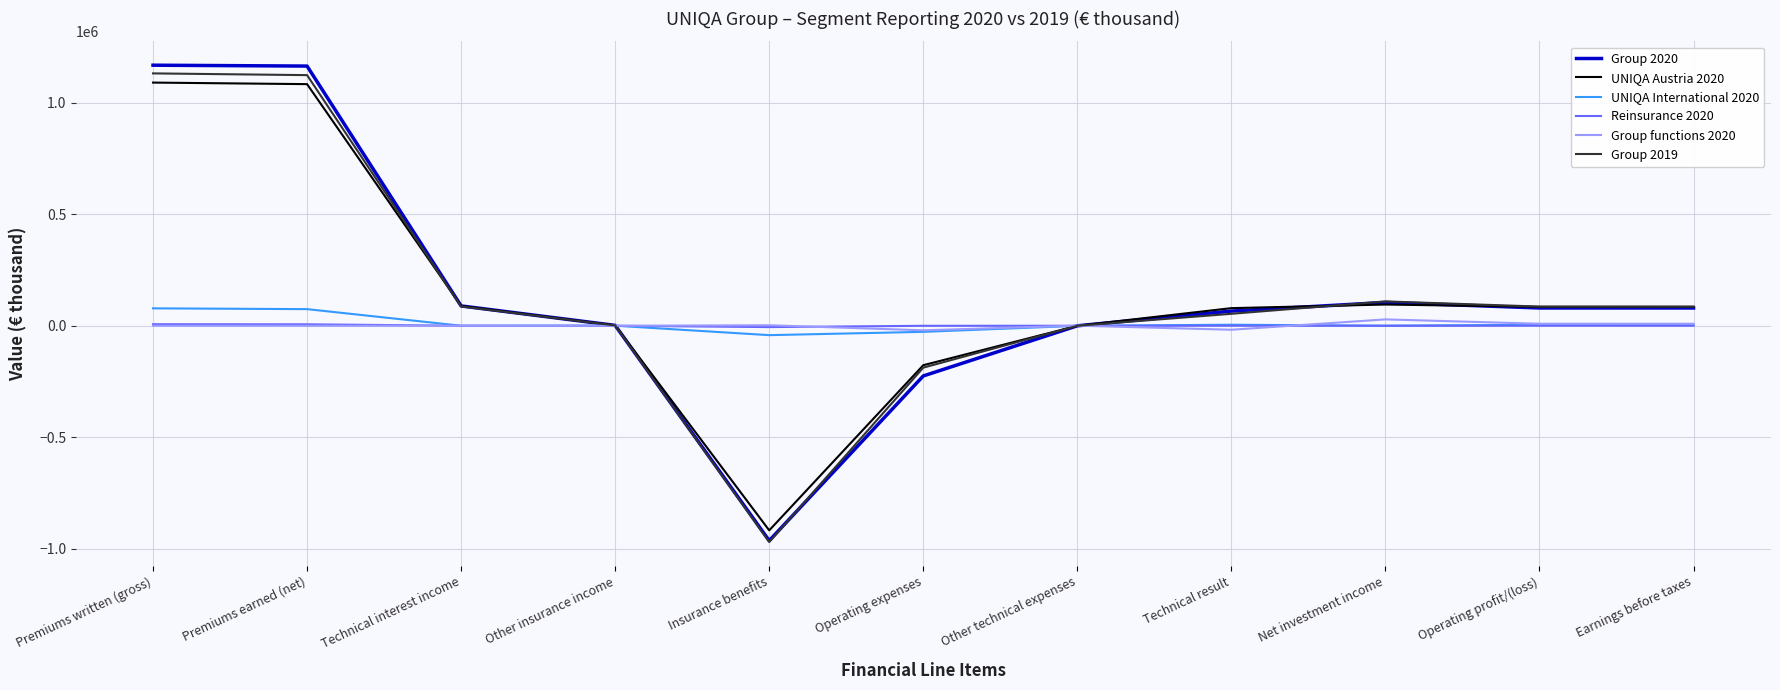

What is the maximum value for UNIQA Austria 2020?

1089620